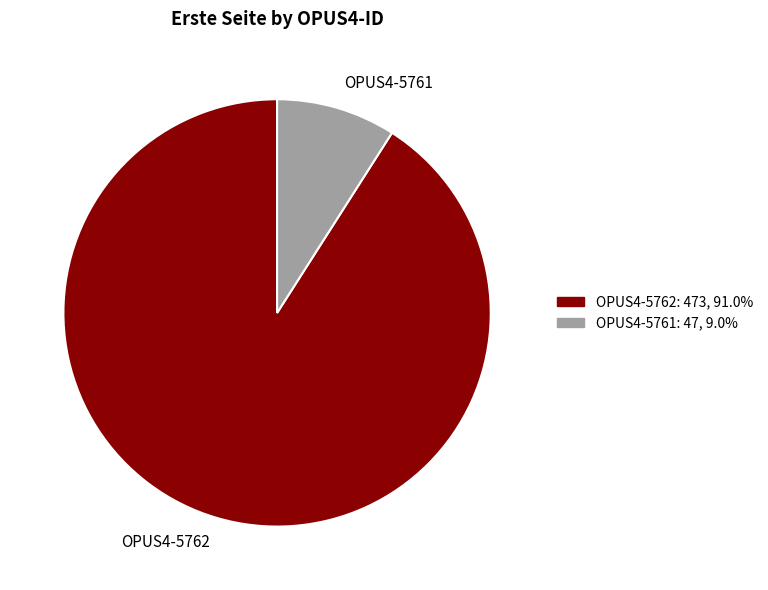

Do OPUS4-5762 and OPUS4-5761 together represent more than half of the pie?

Yes